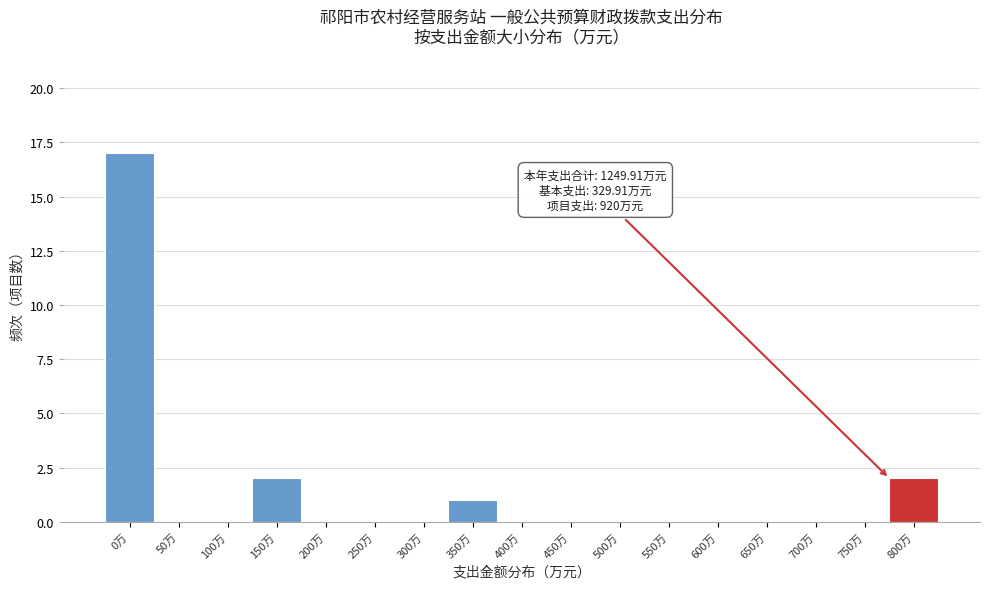

Reading left to right, extract all data points from this chart.

0万=17	50万=0	100万=0	150万=2	200万=0	250万=0	300万=0	350万=1	400万=0	450万=0	500万=0	550万=0	600万=0	650万=0	700万=0	750万=0	800万=2